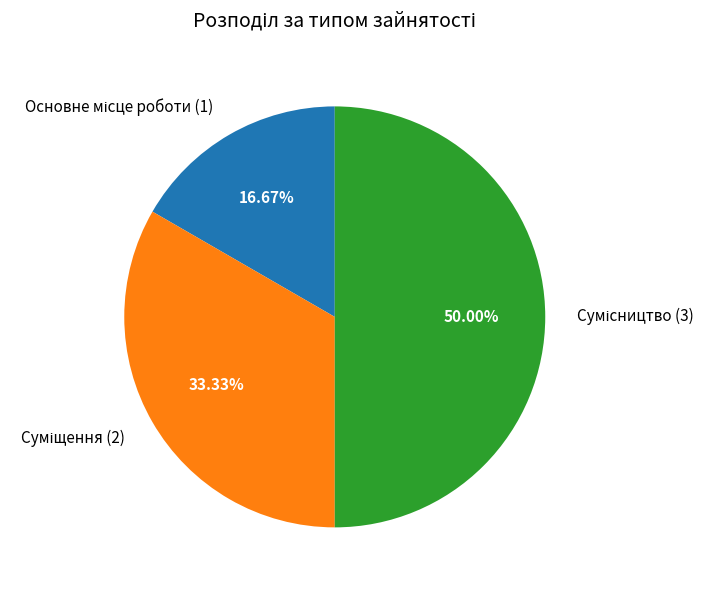

True or false: Суміщення accounts for 27% of the total.

False